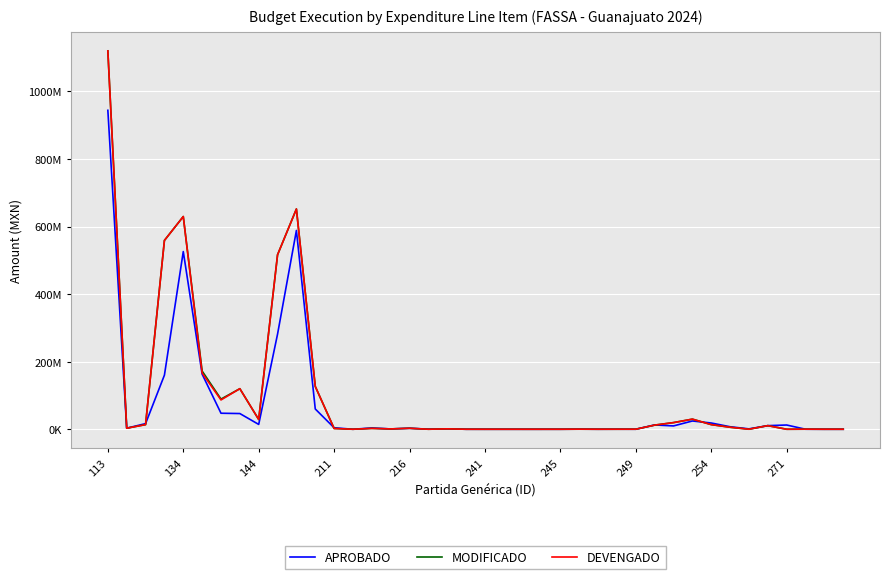

What are all the series names shown in the legend?

APROBADO, MODIFICADO, DEVENGADO